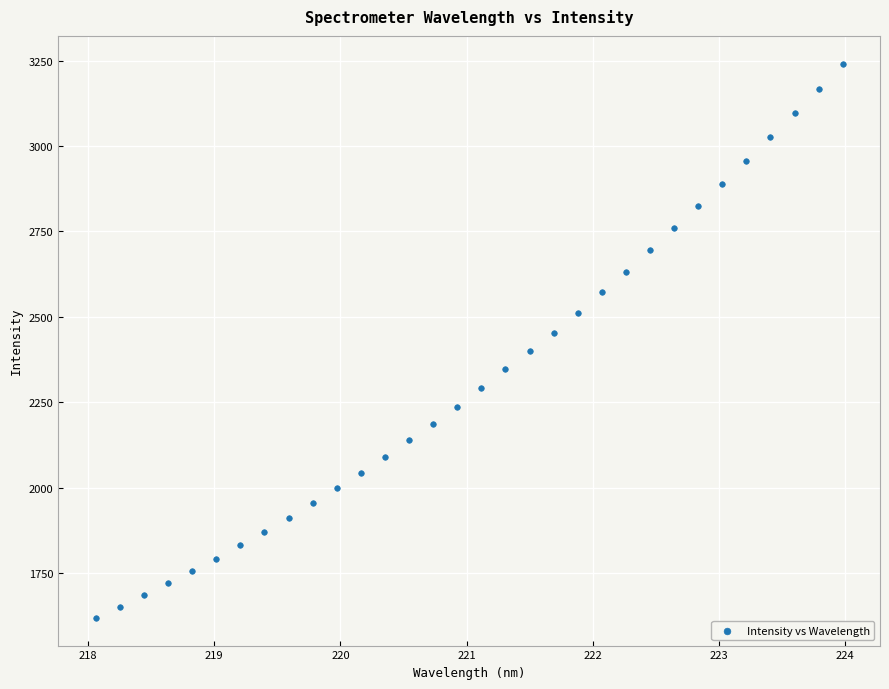

What is the range of Y values (max minus min)?

1623.1